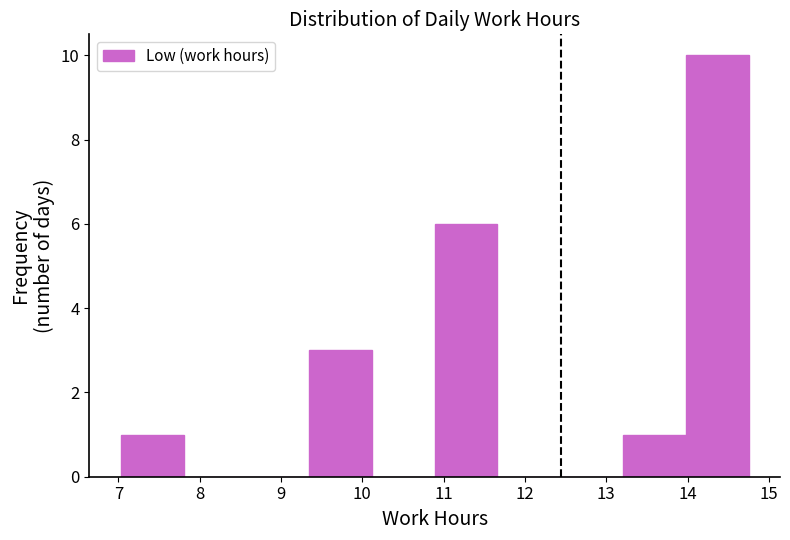

Reading left to right, transcribe this chart: for each bar, give the range it covers on the x-axis and its height. Neither the bar edges nor the heights are printed on the chart, so give them approximately, as read against the axes.

7.0 to 7.8: 1
7.8 to 8.6: 0
8.6 to 9.3: 0
9.3 to 10.1: 3
10.1 to 10.9: 0
10.9 to 11.7: 6
11.7 to 12.4: 0
12.4 to 13.2: 0
13.2 to 14.0: 1
14.0 to 14.8: 10